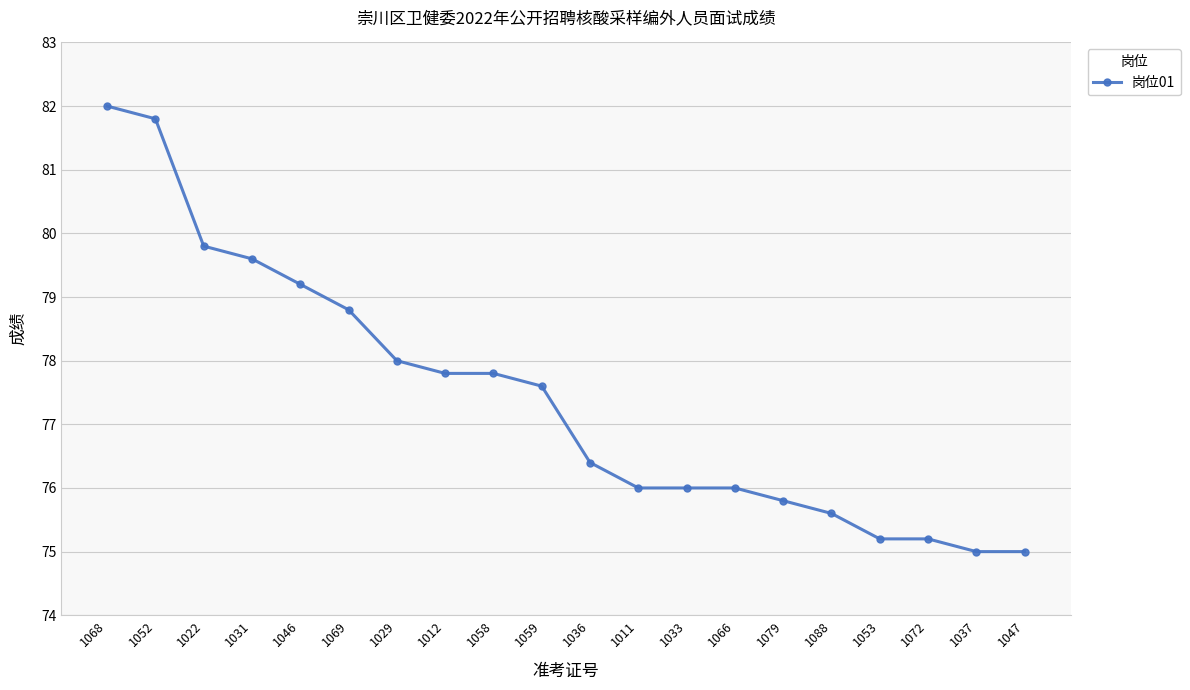

Is this an area chart (filled region under the line)?

No